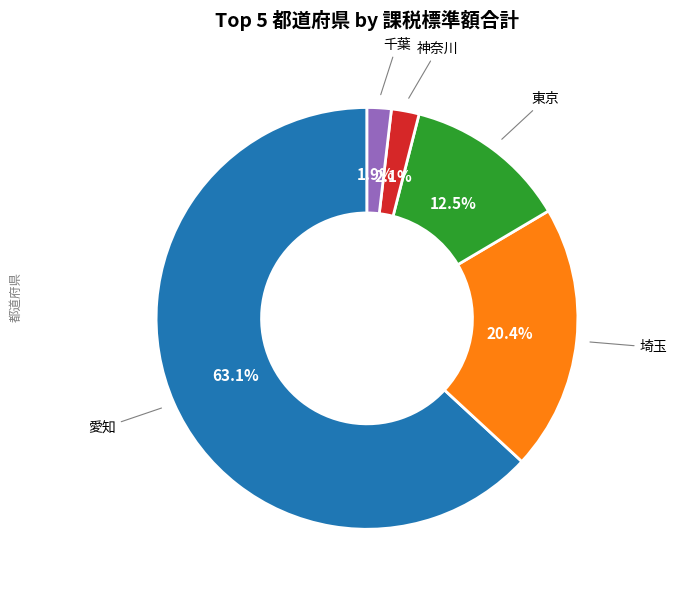

Does any single category account for the majority?

Yes